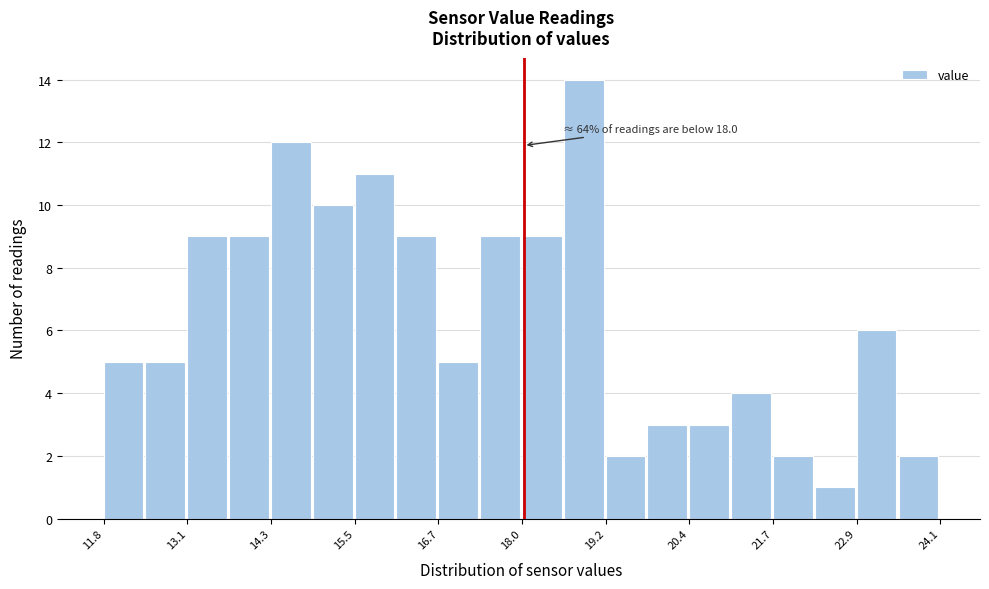

Around what value on the x-axis is the tallest bar? Give the approximate position of its centre, as read against the axis.

18.8